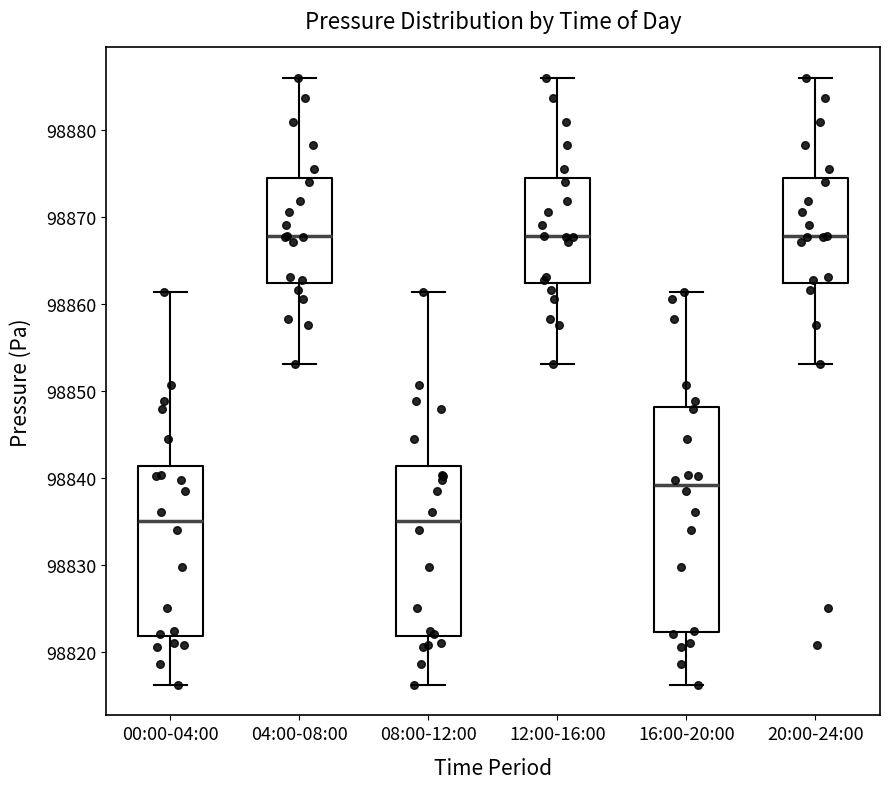

Reading left to right, read every box against the y-axis: the position of its median line, the range the box covers, and the ends of its whiskers. The values are not printed on the chart, so give them approximately, as read against the axis.

00:00-04:00: median 98835, box 98822 to 98841, whiskers 98816 to 98861
04:00-08:00: median 98868, box 98862 to 98874, whiskers 98853 to 98886
08:00-12:00: median 98835, box 98822 to 98841, whiskers 98816 to 98861
12:00-16:00: median 98868, box 98862 to 98874, whiskers 98853 to 98886
16:00-20:00: median 98839, box 98822 to 98848, whiskers 98816 to 98861
20:00-24:00: median 98868, box 98862 to 98874, whiskers 98853 to 98886